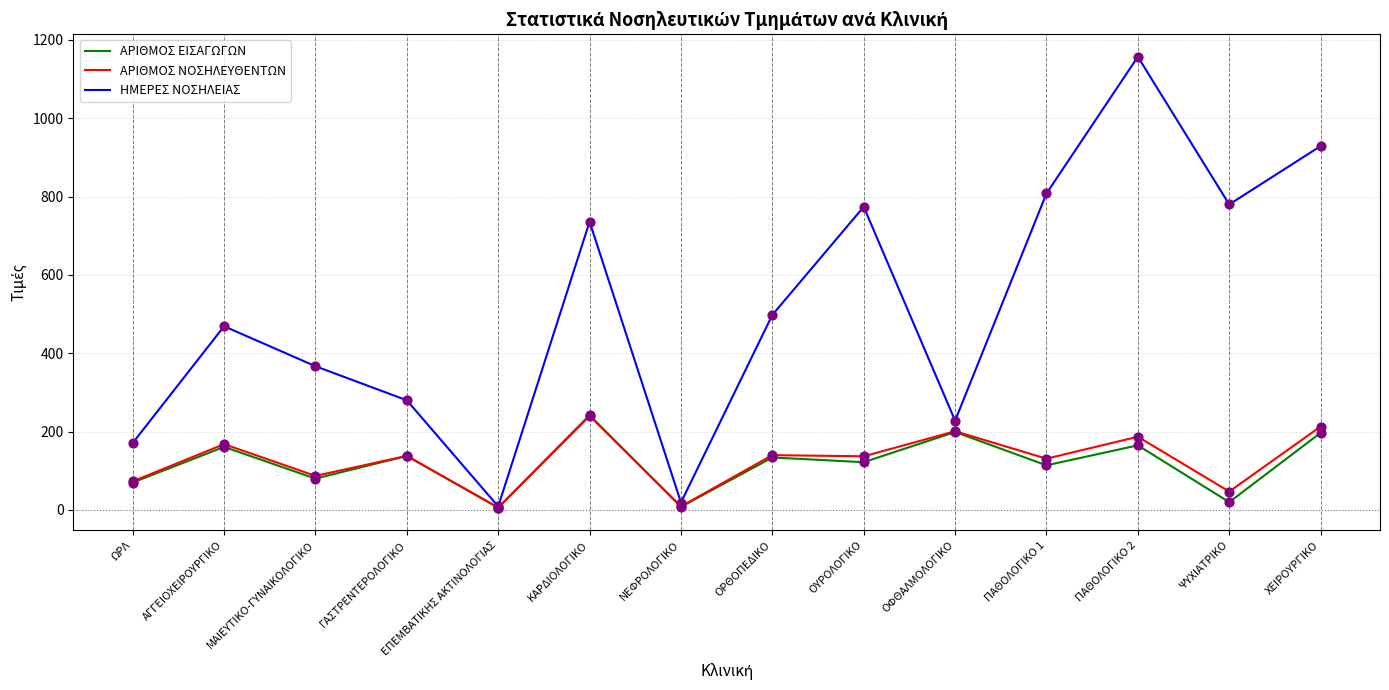

Which series has the largest total across all categories?

ΗΜΕΡΕΣ ΝΟΣΗΛΕΙΑΣ